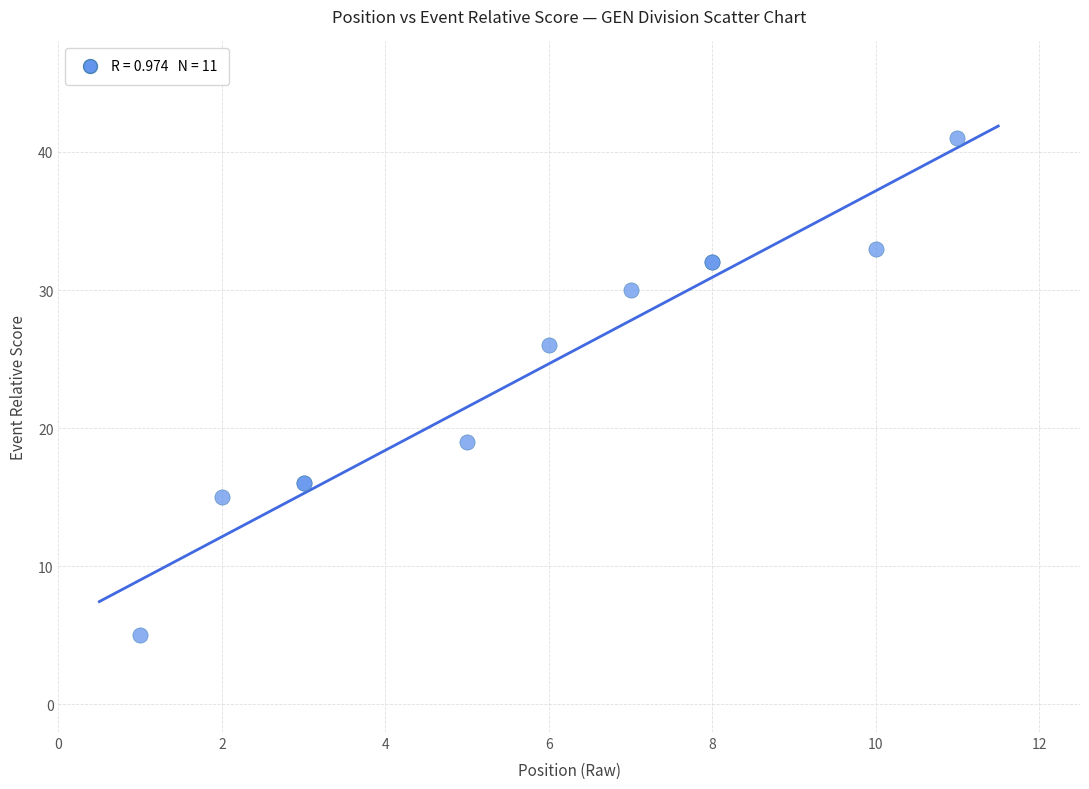

What Y value in the scatter plot is closest to 23?

26